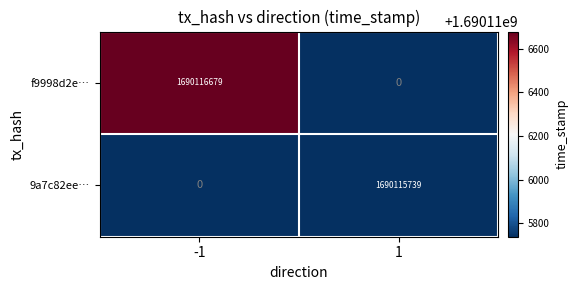

At which category is the sum across all series the highest?

-1